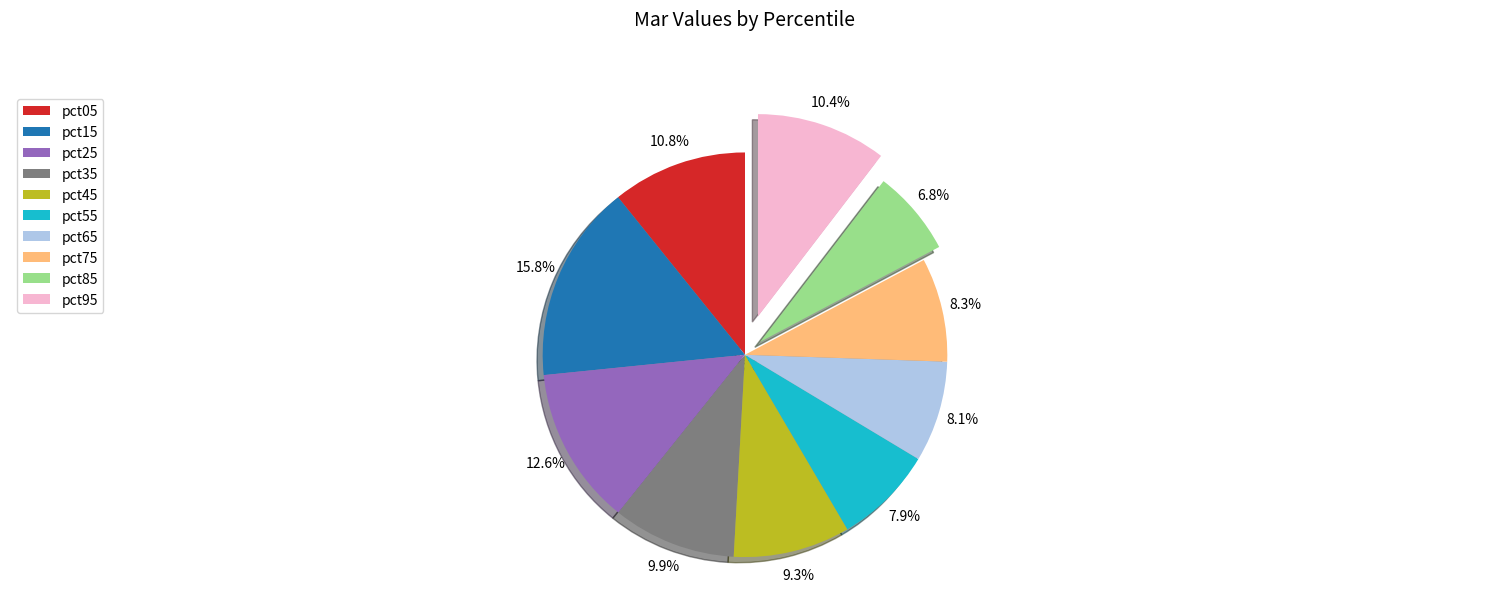

Does any single category account for the majority?

No